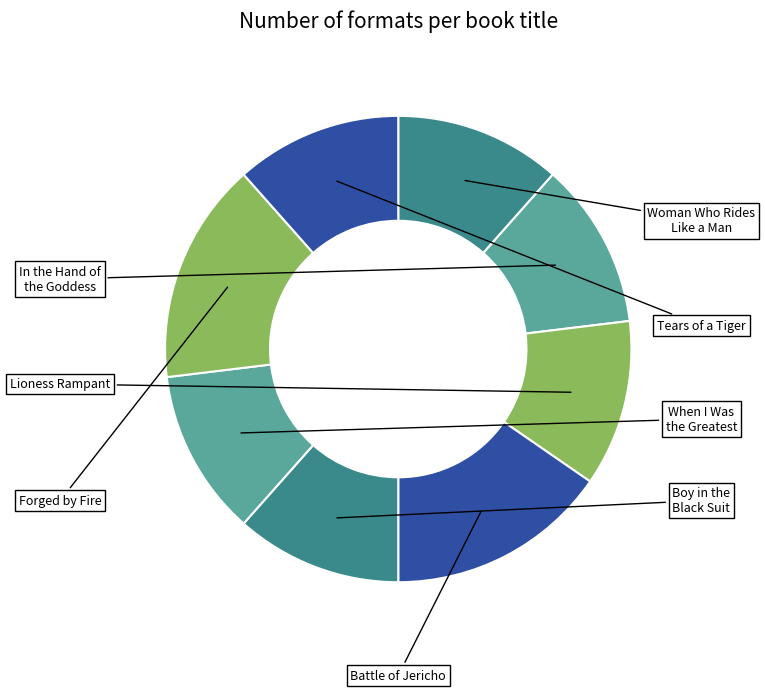

How many segments does this pie chart have?

8